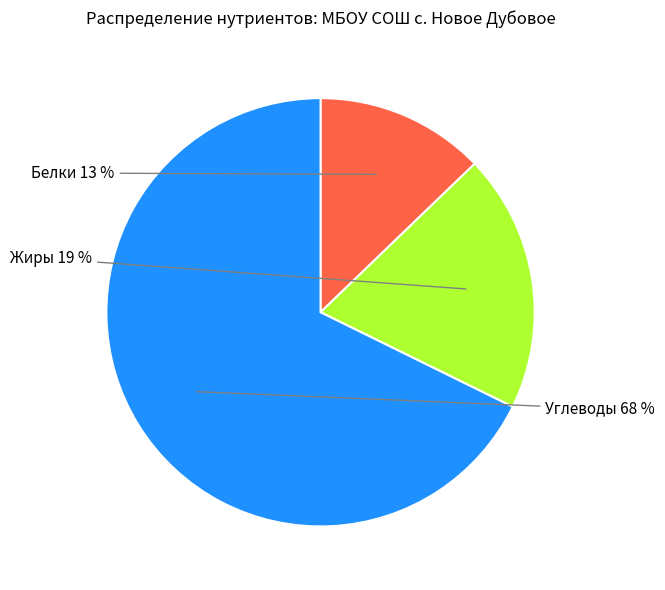

Is there a majority slice in this chart?

Yes